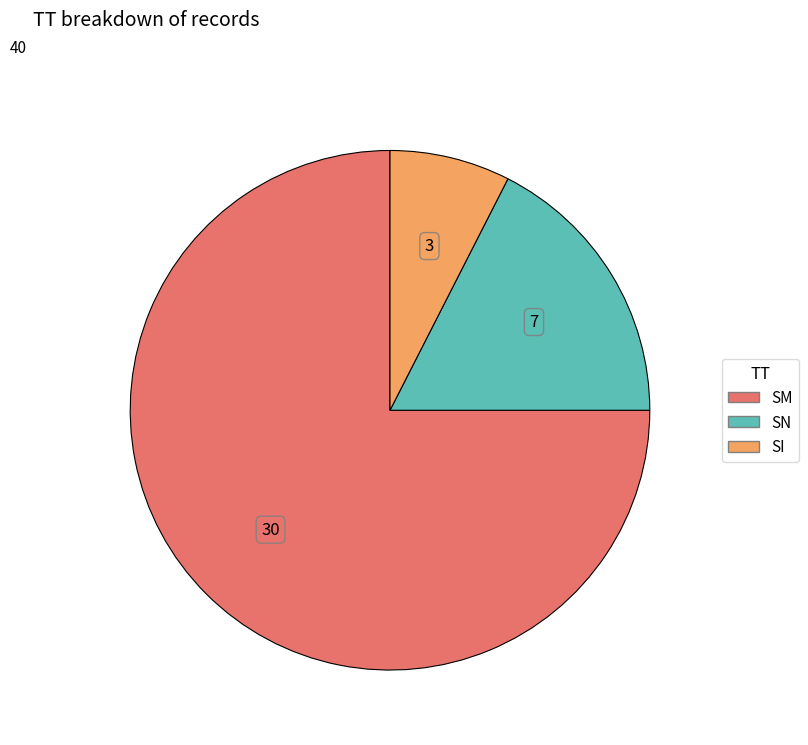

Between SN and SI, which is larger?

SN